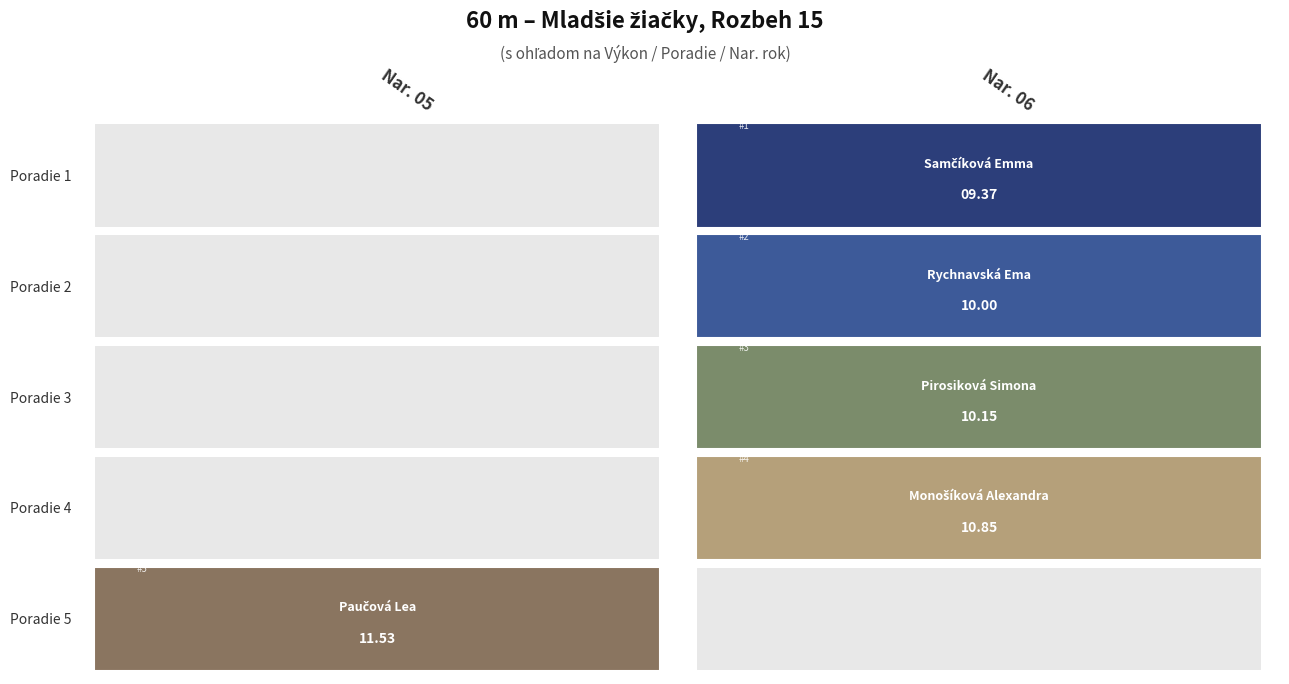

Is it true that the value at 2 is 2?

False